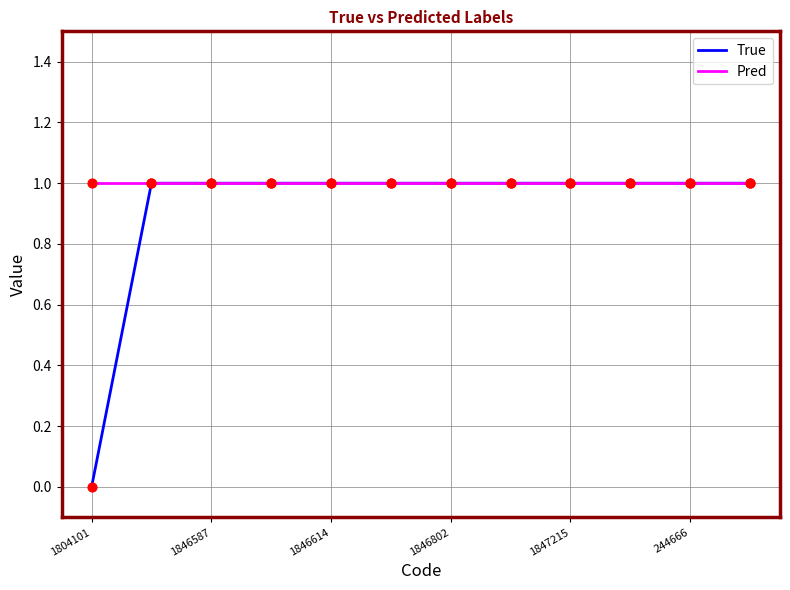

What are all the series names shown in the legend?

True, Pred